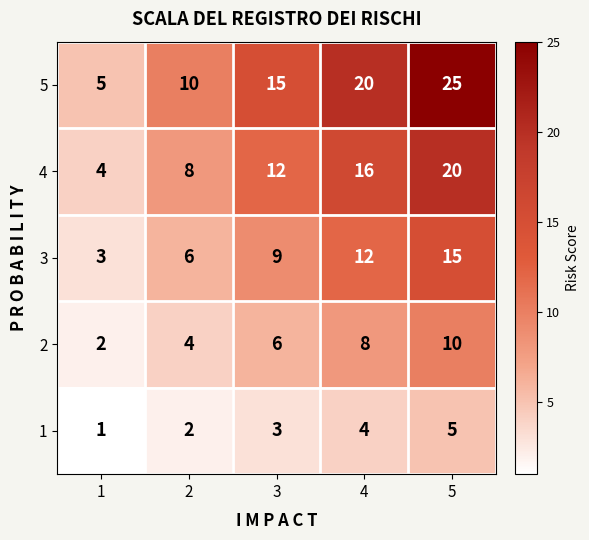

Count the number of categories in the chart.

5